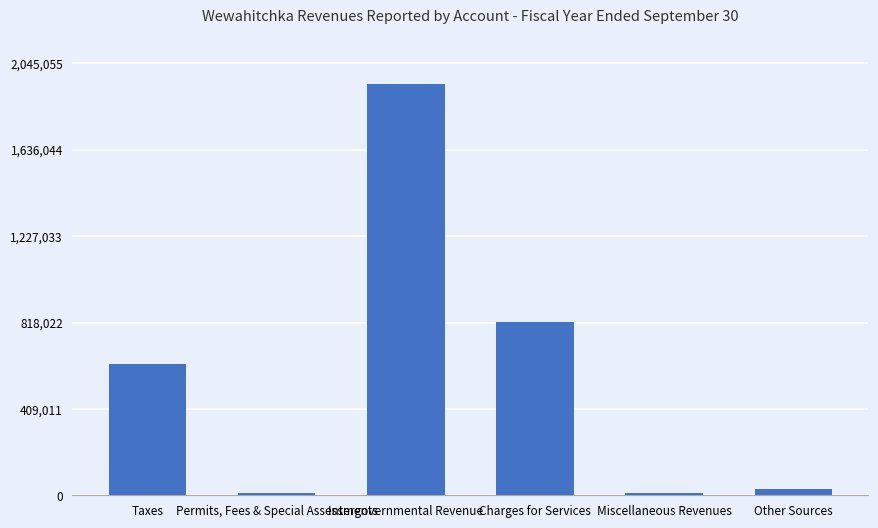

What is the maximum value shown in the chart?

1947672